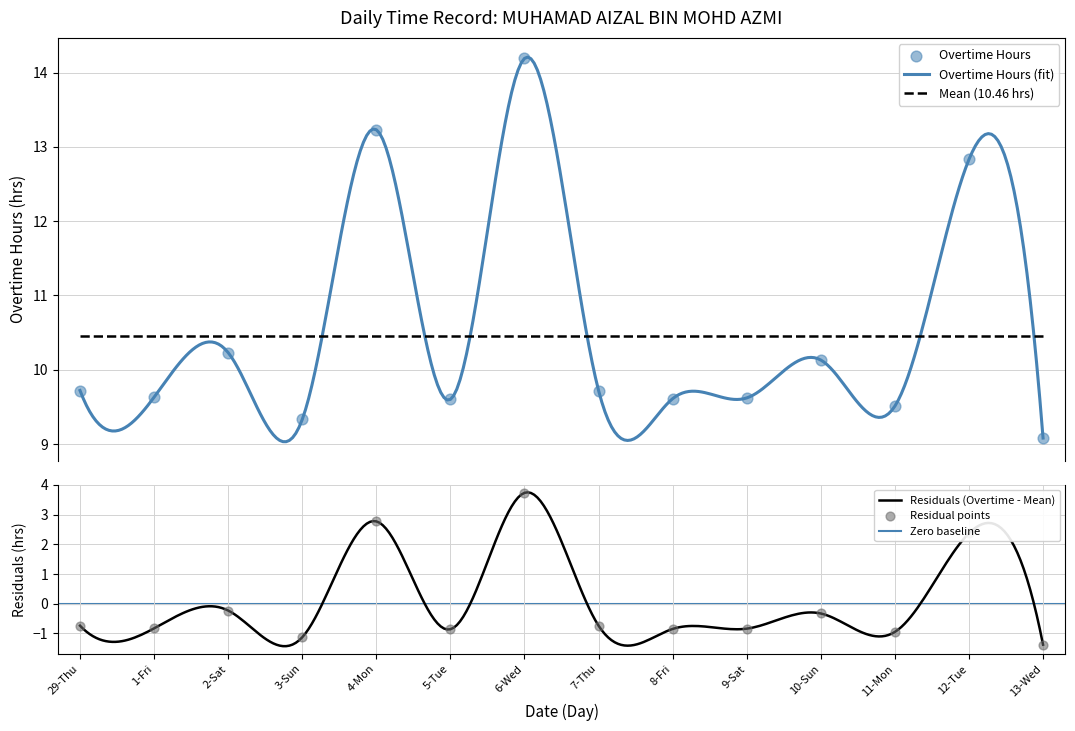

What is the change in value from 7-Thu to 12-Tue?

+3.1